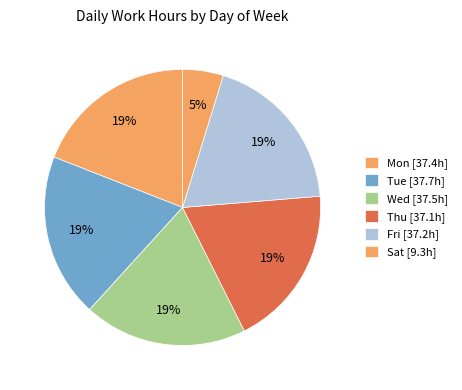

Does any single category account for the majority?

No